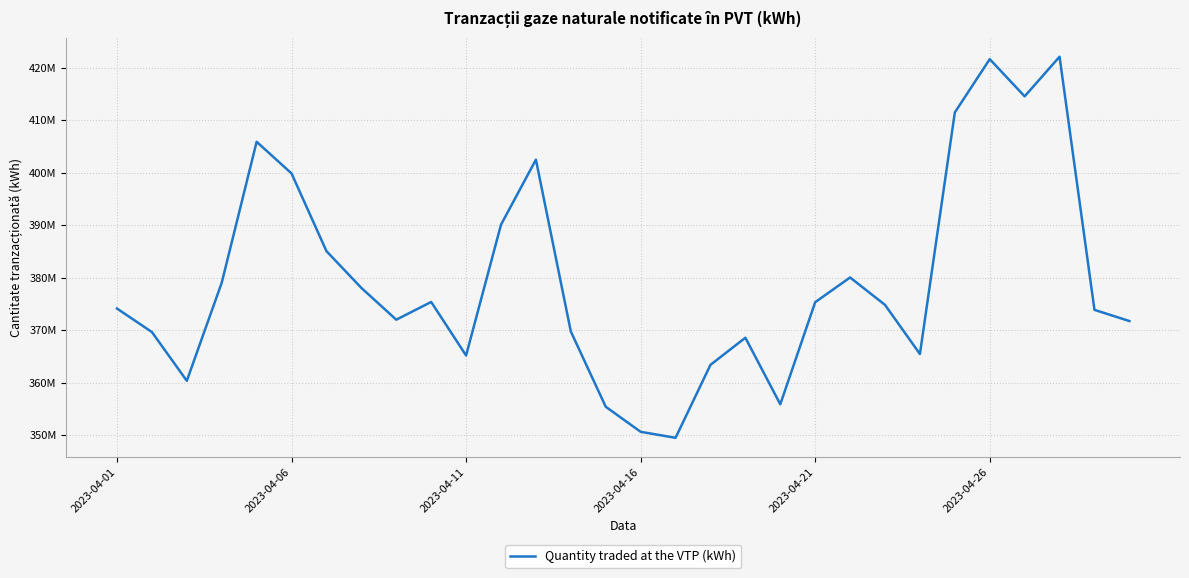

Is this an area chart (filled region under the line)?

No